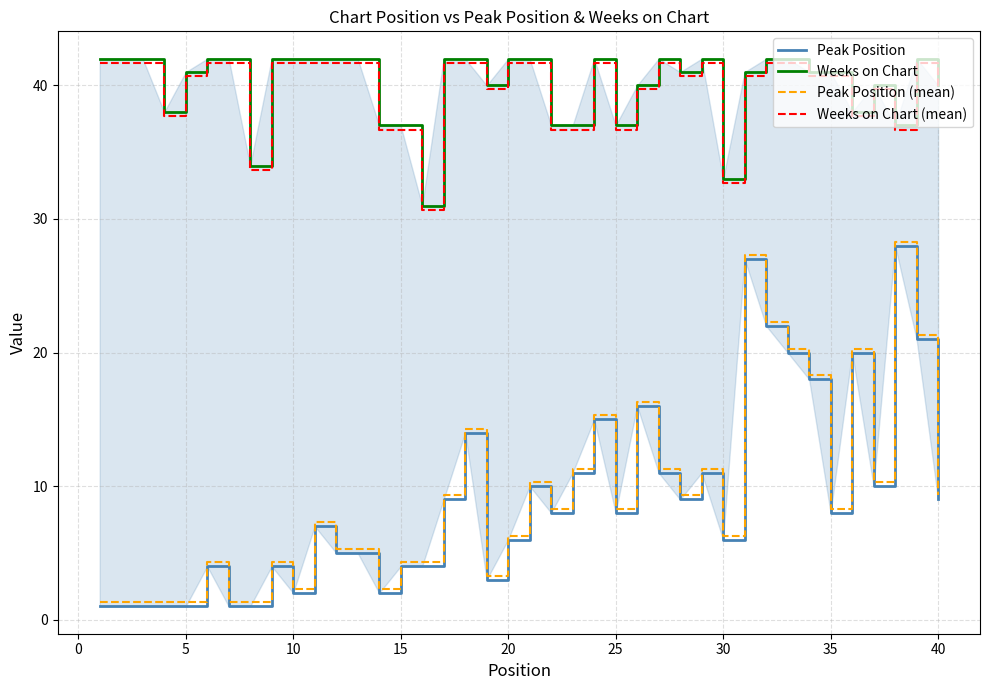

What are all the series names shown in the legend?

Peak Position, Weeks on Chart, Peak Position (mean), Weeks on Chart (mean)